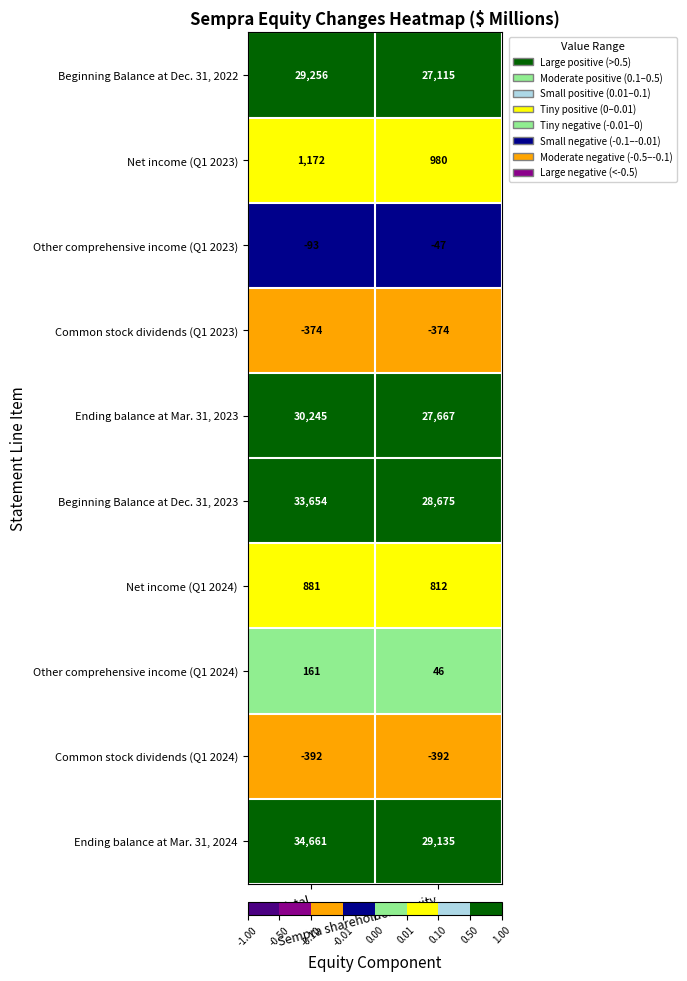

What is the average value of the Beginning Balance at Dec. 31, 2022 series?

28186